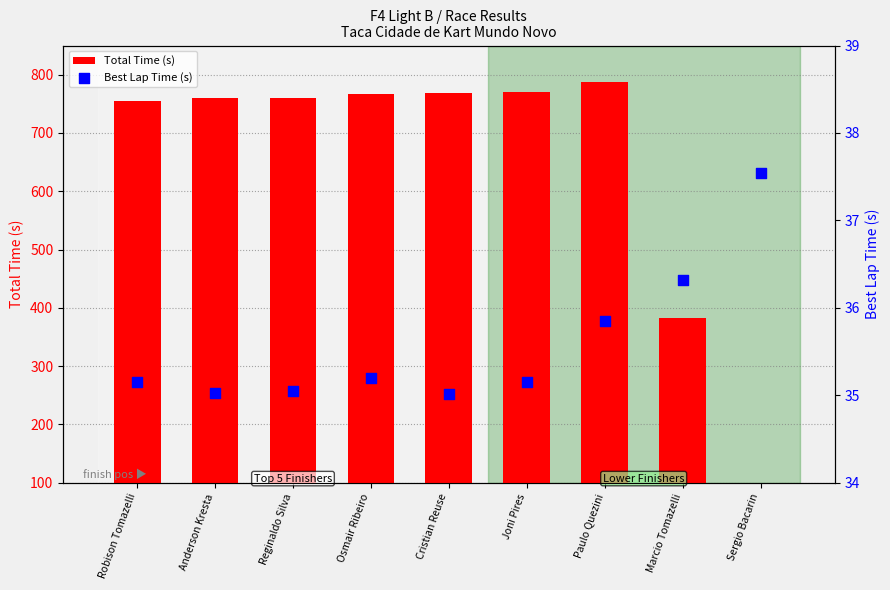

At how many categories does at least one series exceed 265?

8